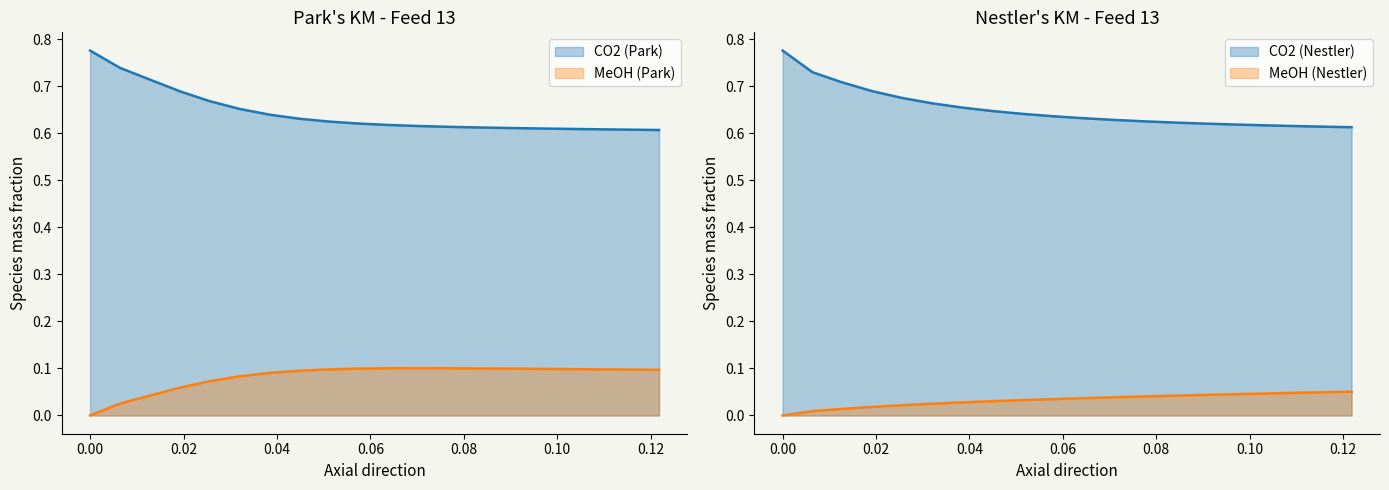

True or false: CO2 (Park) and MeOH (Nestler) intersect in this chart.

False